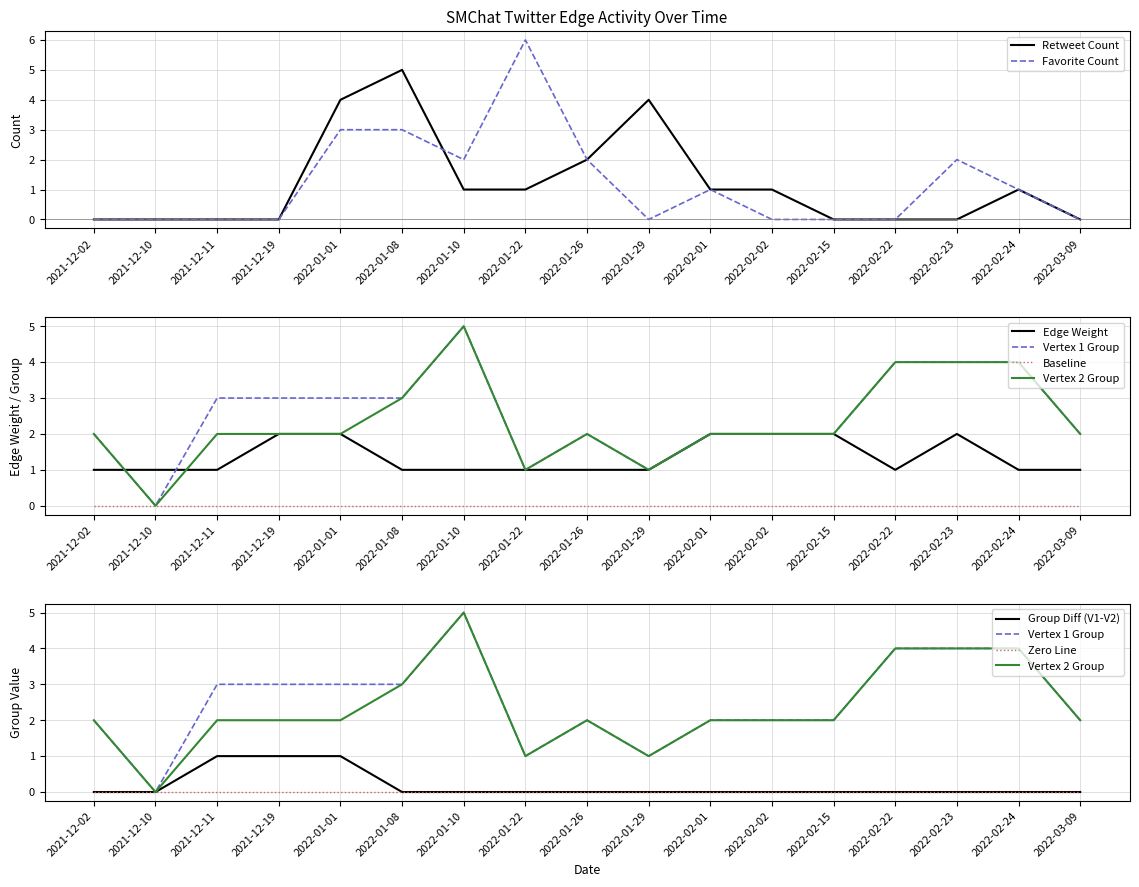

Where is the first local maximum for Vertex 2 Group?

2022-01-10